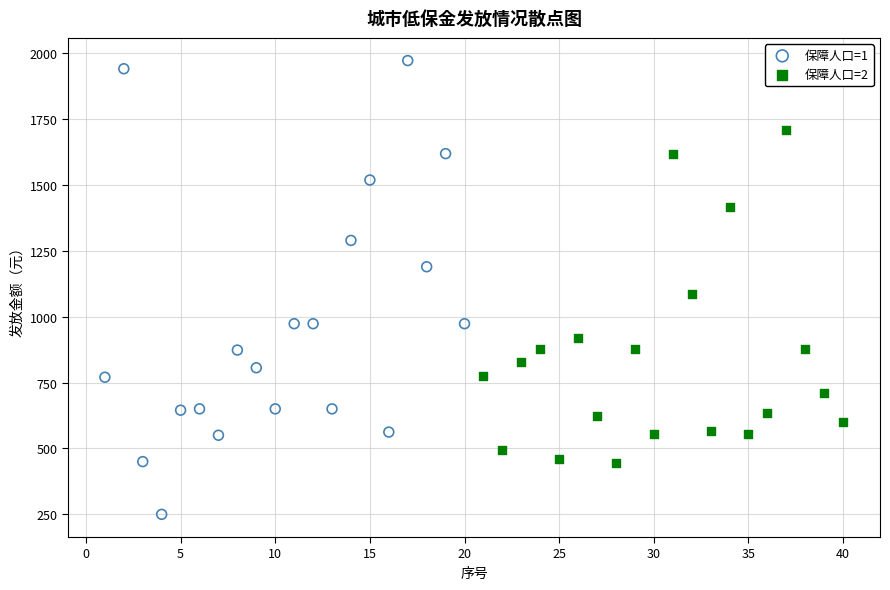

Which series has the largest Y range (max minus min)?

保障人口=1